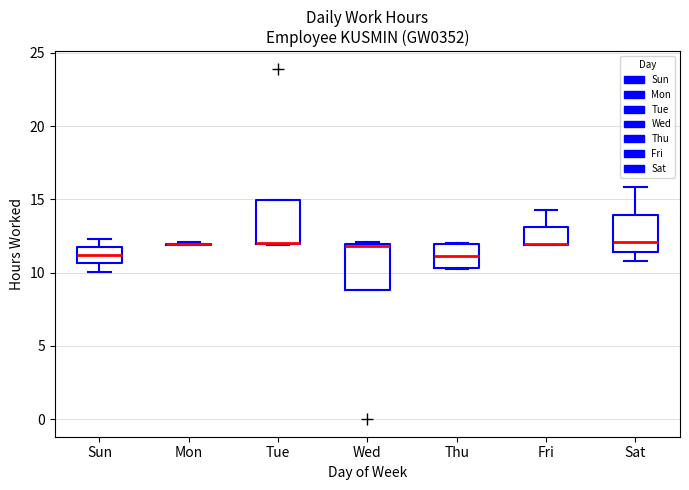

Reading left to right, read every box against the y-axis: the position of its median line, the range the box covers, and the ends of its whiskers. The values are not printed on the chart, so give them approximately, as read against the axis.

Sun: median 11.0, box 10.5 to 11.5, whiskers 10.0 to 12.5
Mon: box collapsed to a line at 12.0, whiskers 12.0 to 12.0
Tue: median 12.0 (drawn on the box's lower edge), box 12.0 to 15.0, whiskers 12.0 to 15.0
Wed: median 12.0 (drawn on the box's upper edge), box 9.0 to 12.0, whiskers 9.0 to 12.0
Thu: median 11.0, box 10.5 to 12.0, whiskers 10.5 to 12.0
Fri: median 12.0 (drawn on the box's lower edge), box 12.0 to 13.0, whiskers 12.0 to 14.5
Sat: median 12.0, box 11.5 to 14.0, whiskers 11.0 to 16.0